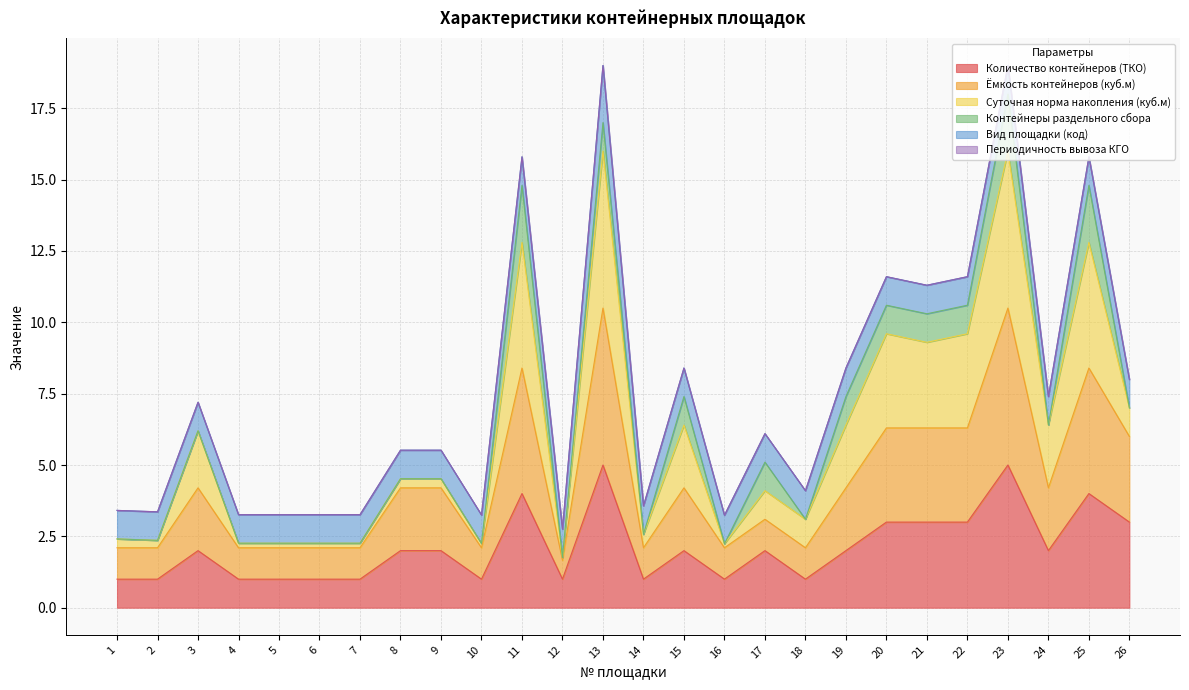

The value of Количество контейнеров (ТКО) at 5 is 1.0. True or false?

True